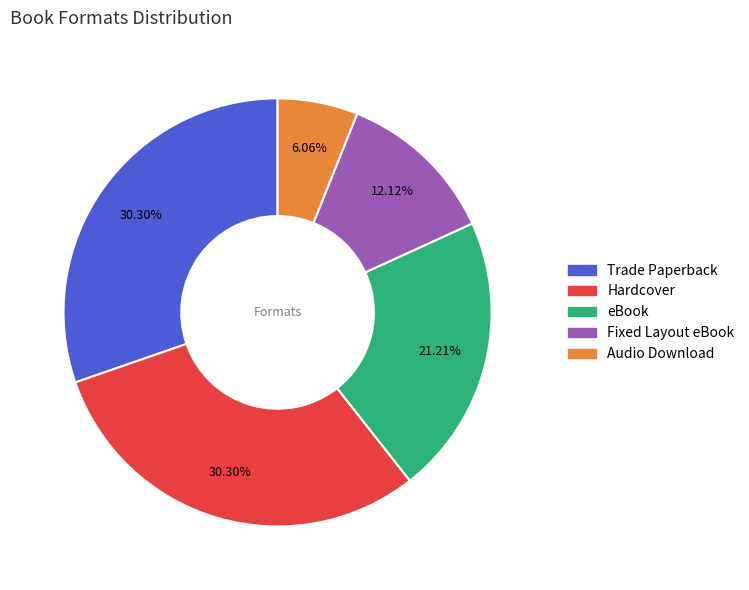

Between Audio Download and eBook, which is larger?

eBook